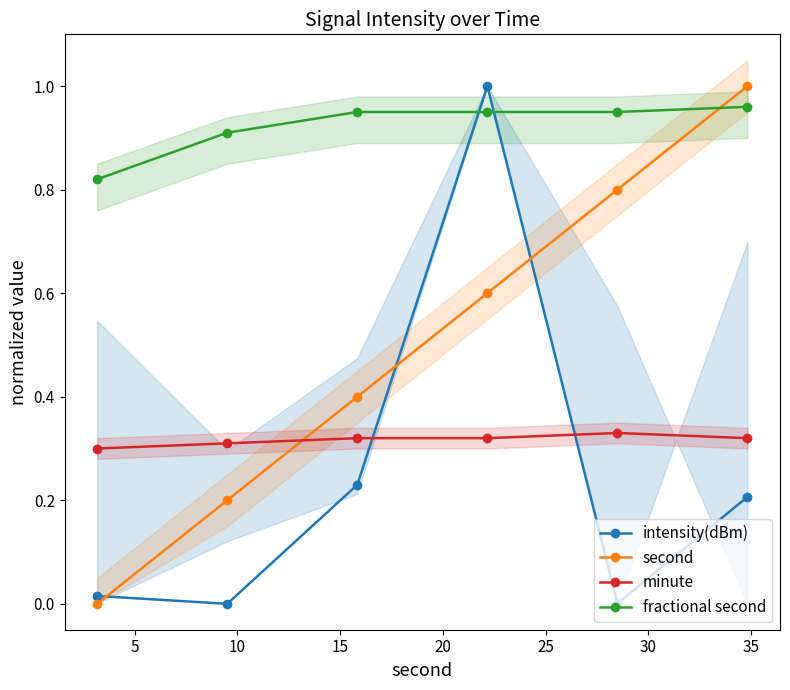

What is the difference between the maximum and minimum values in the fractional second series?

0.1